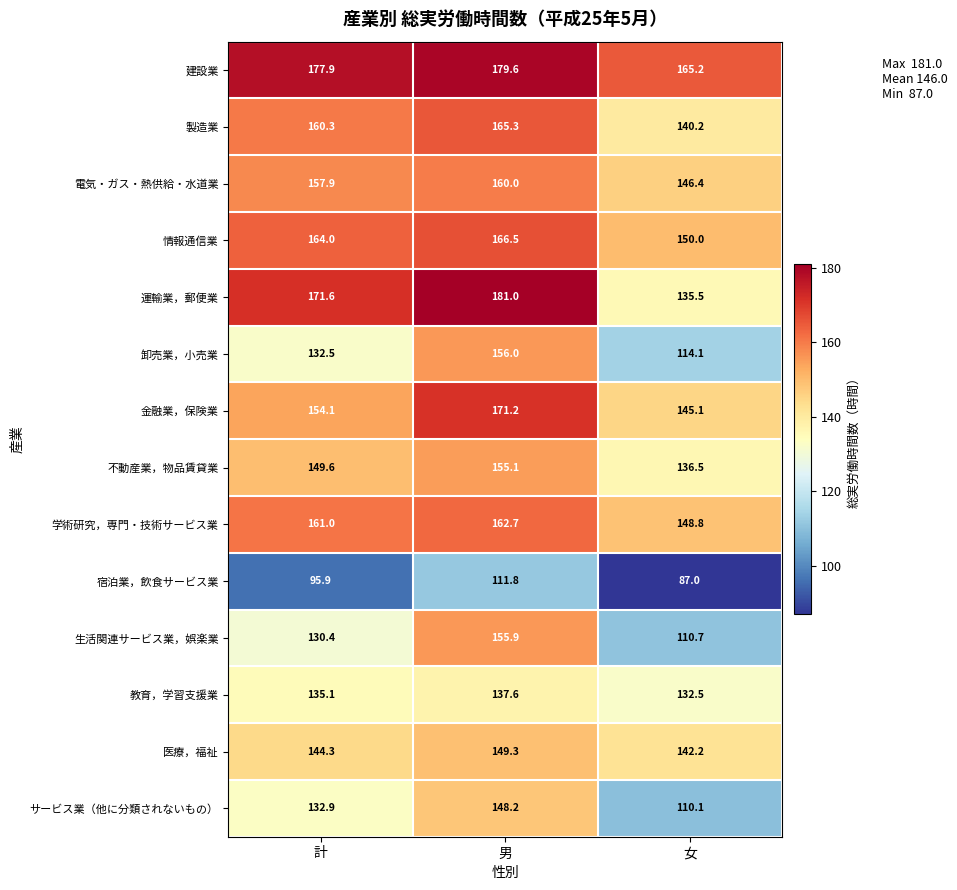

What is the minimum value shown in the chart?

87.0